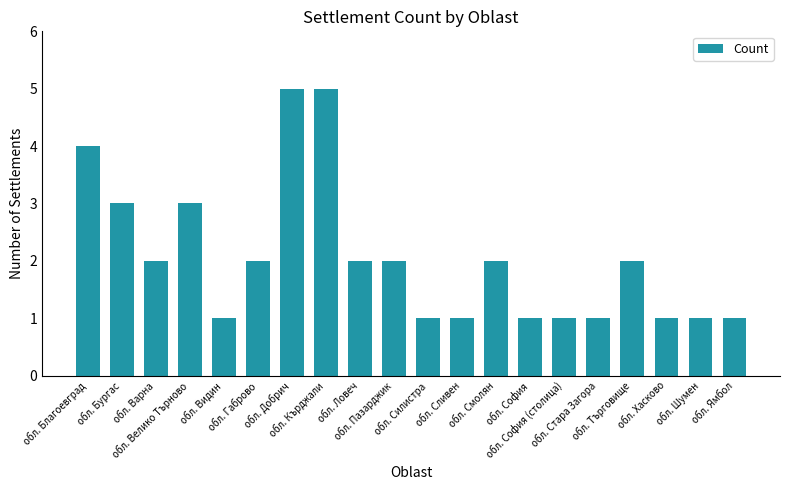

What is the sum of all values?

41